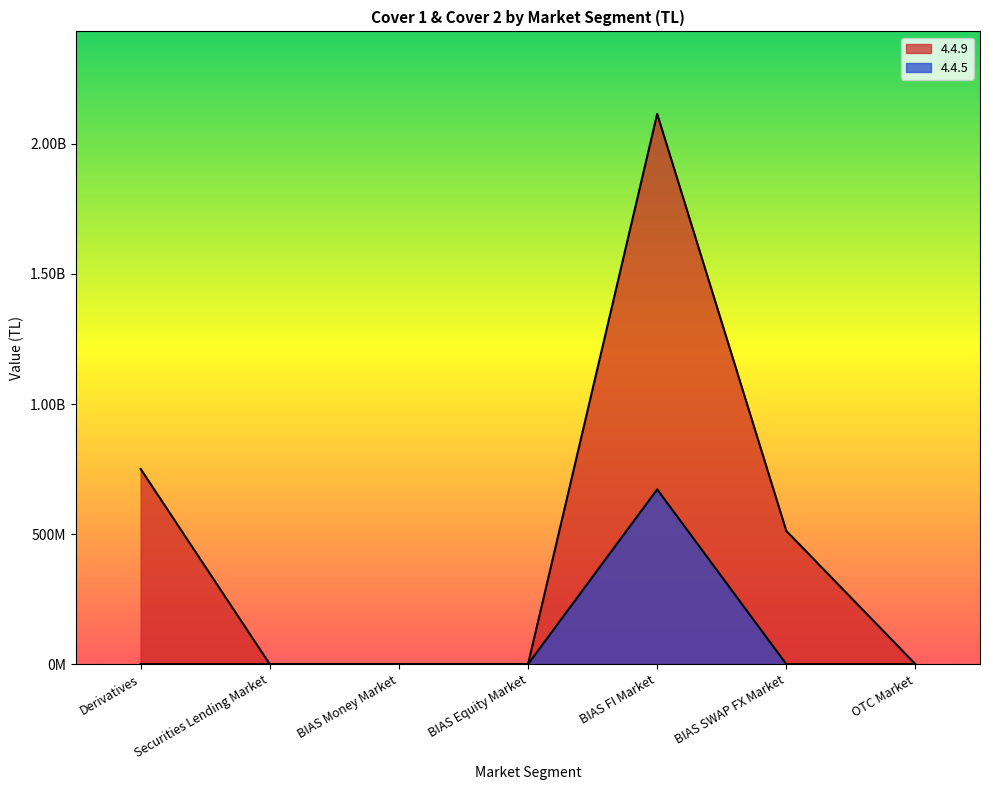

What position from the right is OTC Market?

1